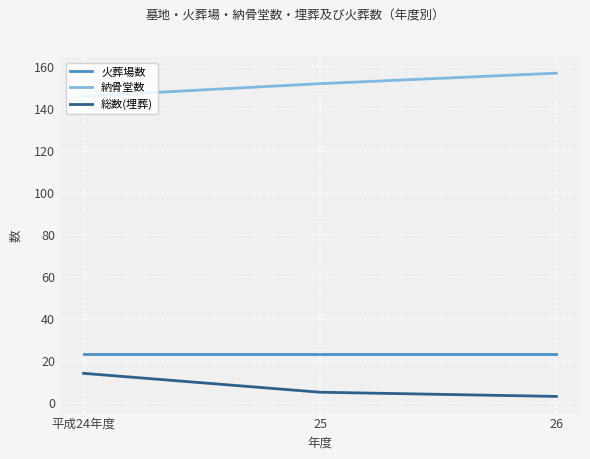

What are all the series names shown in the legend?

火葬場数, 納骨堂数, 総数(埋葬)